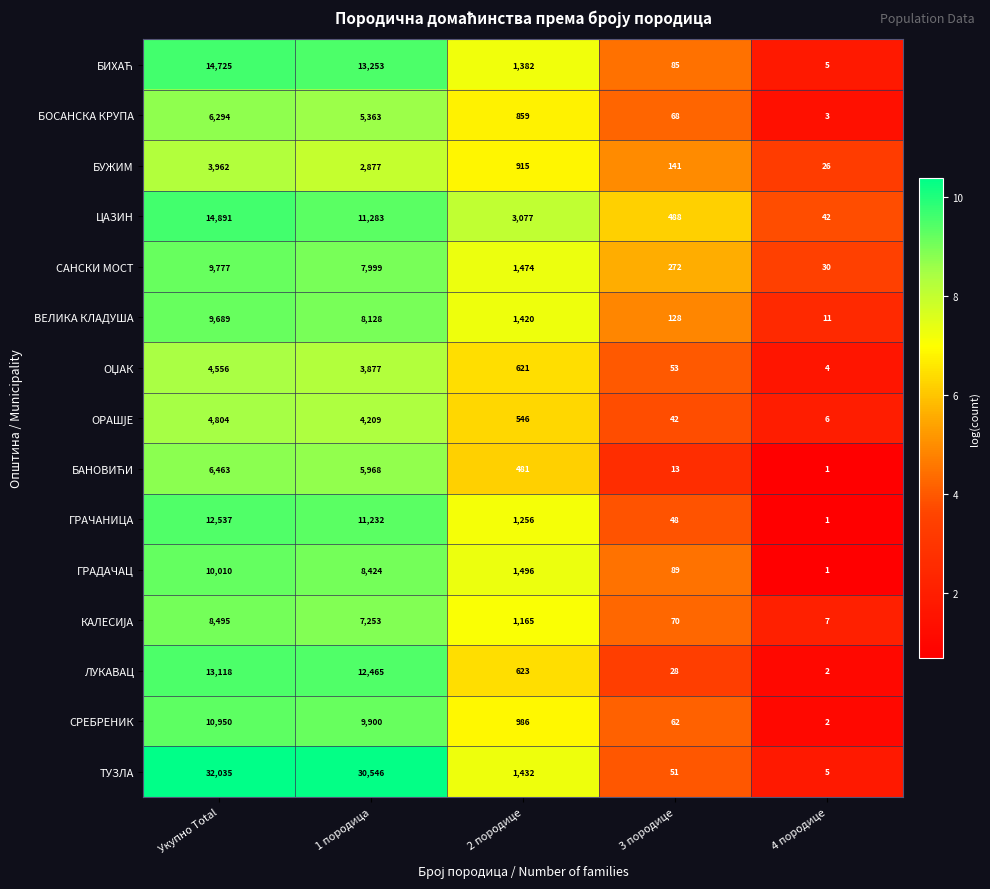

What is the average value of the ГРАДАЧАЦ series?

4004